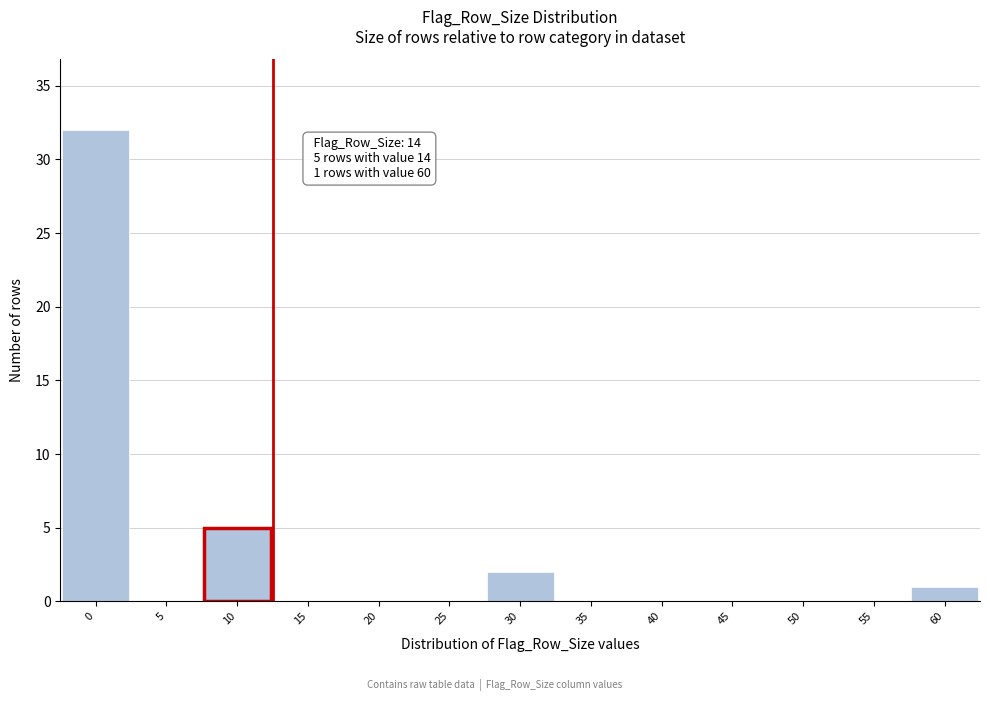

Reading left to right, what are all the values shown in this chart?

0=32	5=0	10=5	15=0	20=0	25=0	30=2	35=0	40=0	45=0	50=0	55=0	60=1